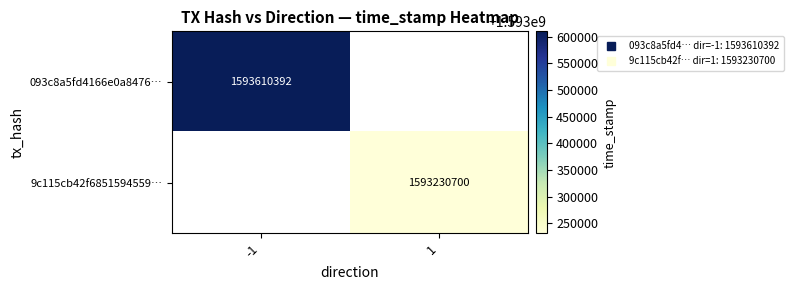

True or false: 9c115cb42f6851594559… has a value of 1593230700.0 at 1.

True